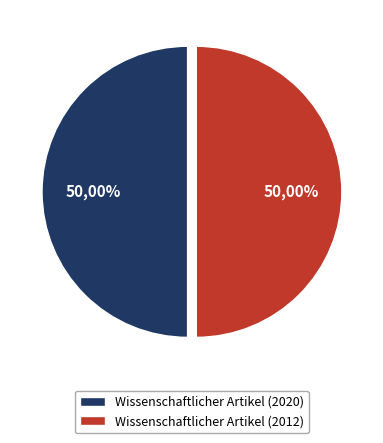

Which slice is the largest?

Wissenschaftlicher Artikel (2020)